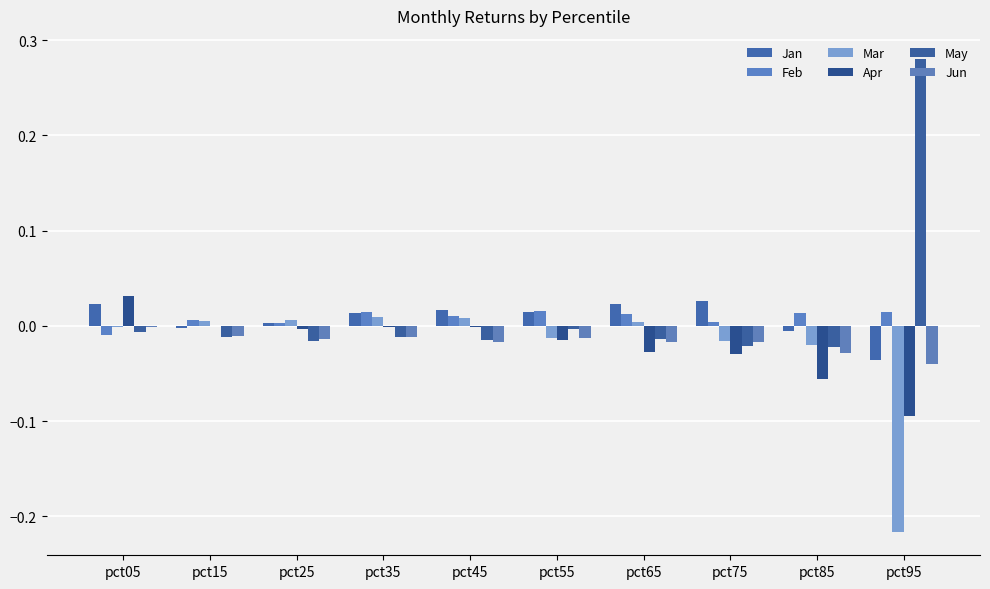

Is the value of Feb at pct55 greater than the value of Jan at pct55?

Yes